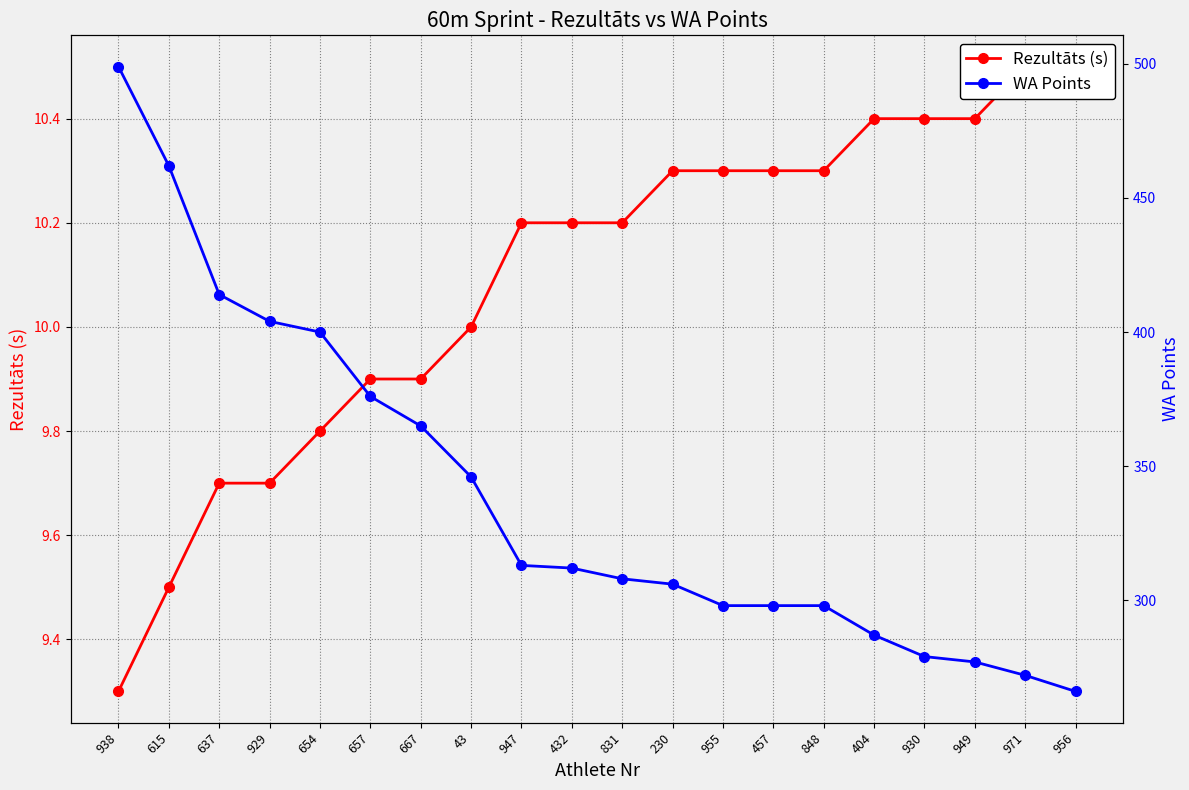

What is the difference between the Rezultāts (s) values at 938 and 947?

0.9